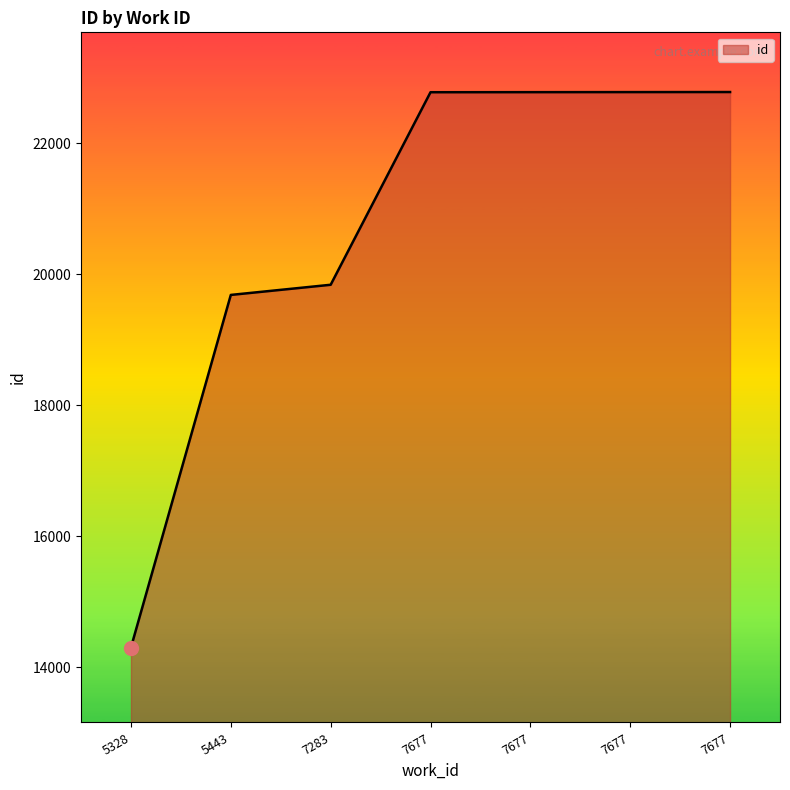

True or false: the data has more than 0 interior local peaks.

False